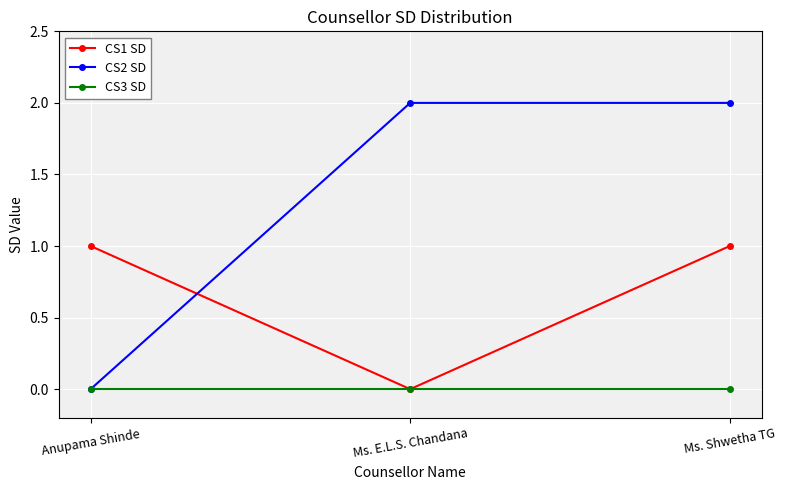

Reading left to right, what are all the values shown in this chart?

CS1 SD: Anupama Shinde=1	Ms. E.L.S. Chandana=0	Ms. Shwetha TG=1
CS2 SD: Anupama Shinde=0	Ms. E.L.S. Chandana=2	Ms. Shwetha TG=2
CS3 SD: Anupama Shinde=0	Ms. E.L.S. Chandana=0	Ms. Shwetha TG=0